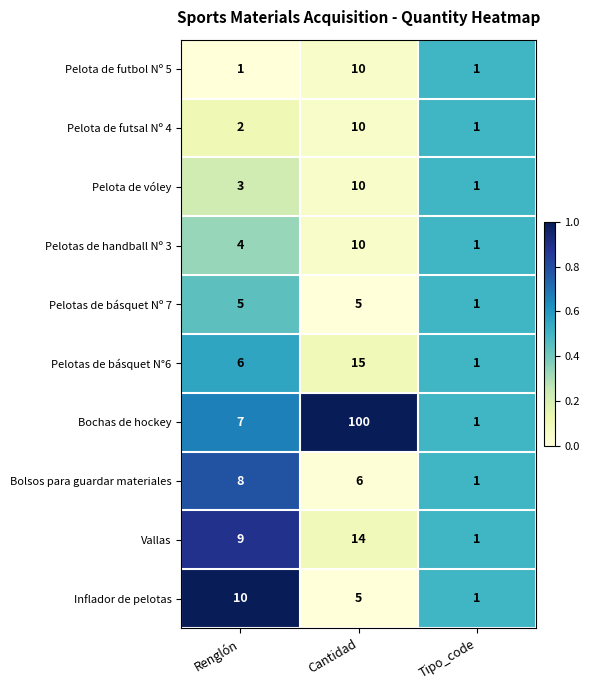

Which category has the highest value across all series?

Cantidad